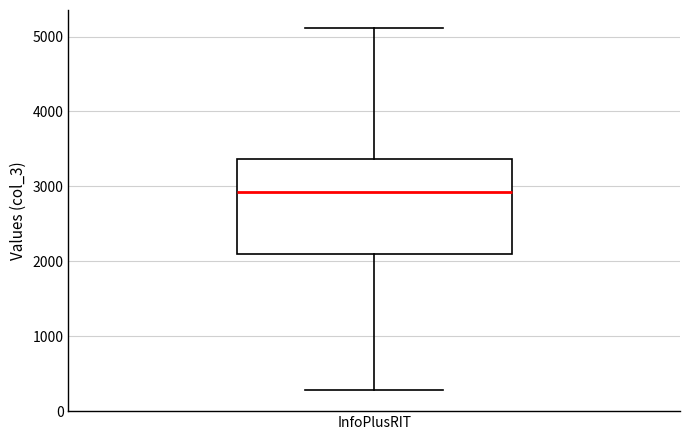

Transcribe this box plot: give where the median line is, the range the box spans, and where the two whiskers end, as read against the y-axis. The values are not printed on the chart, so give them approximately, as read against the axis.

median 2900, box 2100 to 3400, whiskers 300 to 5100